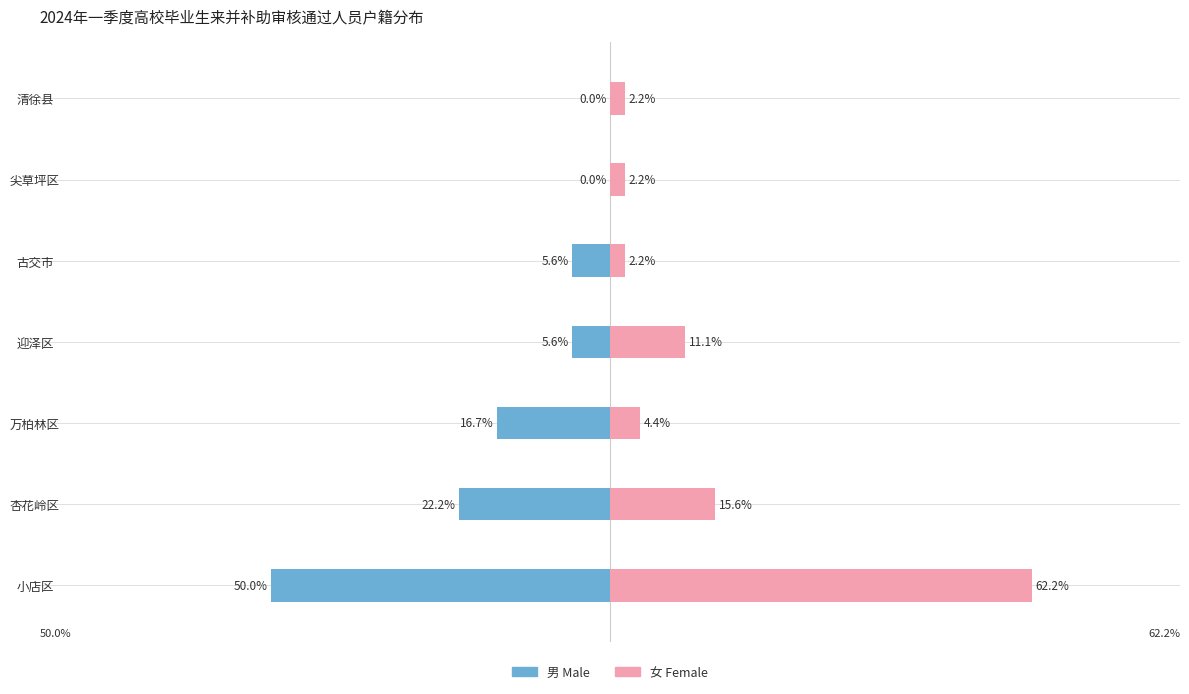

The value of Female at 迎泽区 is 2.6. True or false?

False